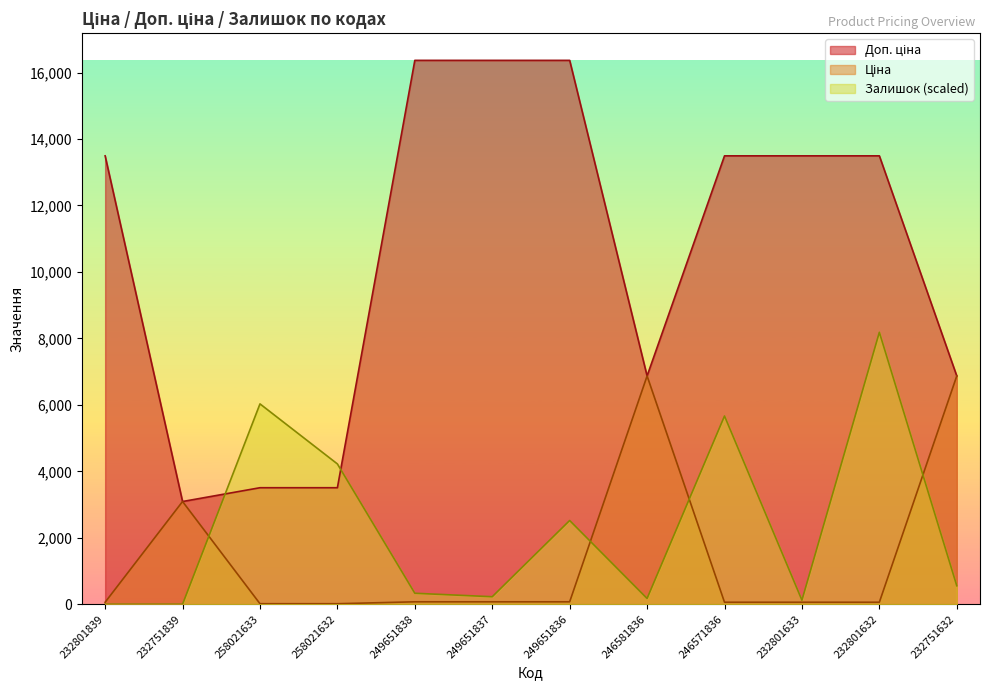

How many values in the Ціна series are below 72?

6